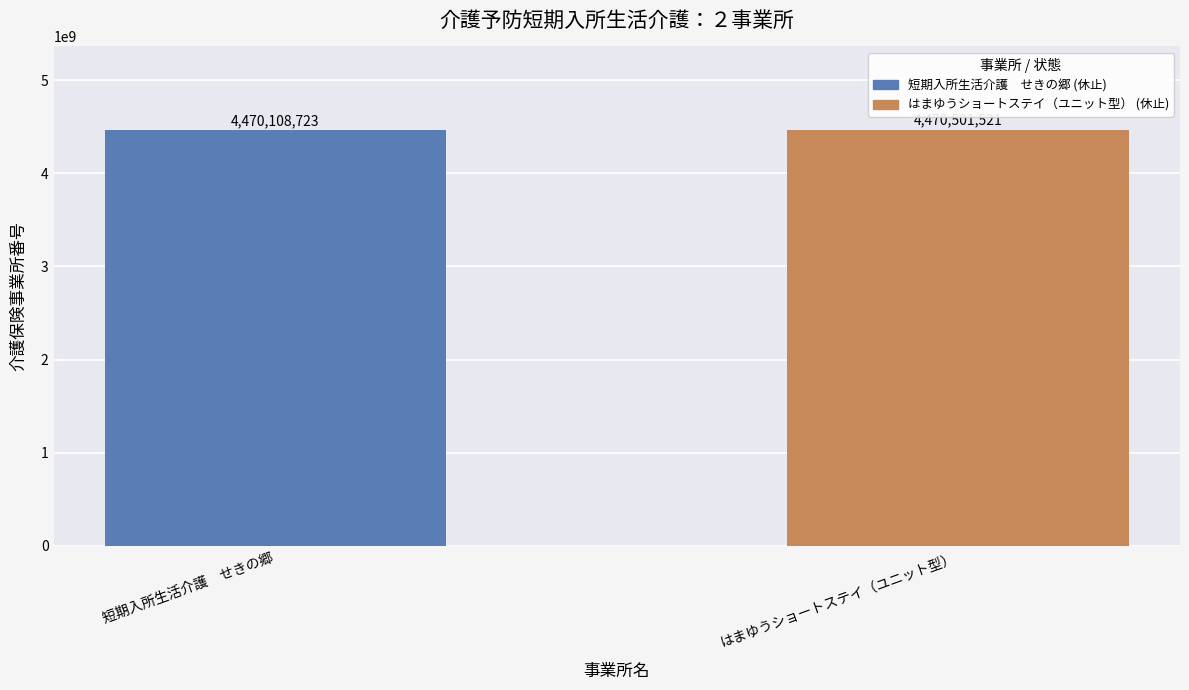

Which label corresponds to the smallest value in the chart?

短期入所生活介護　せきの郷